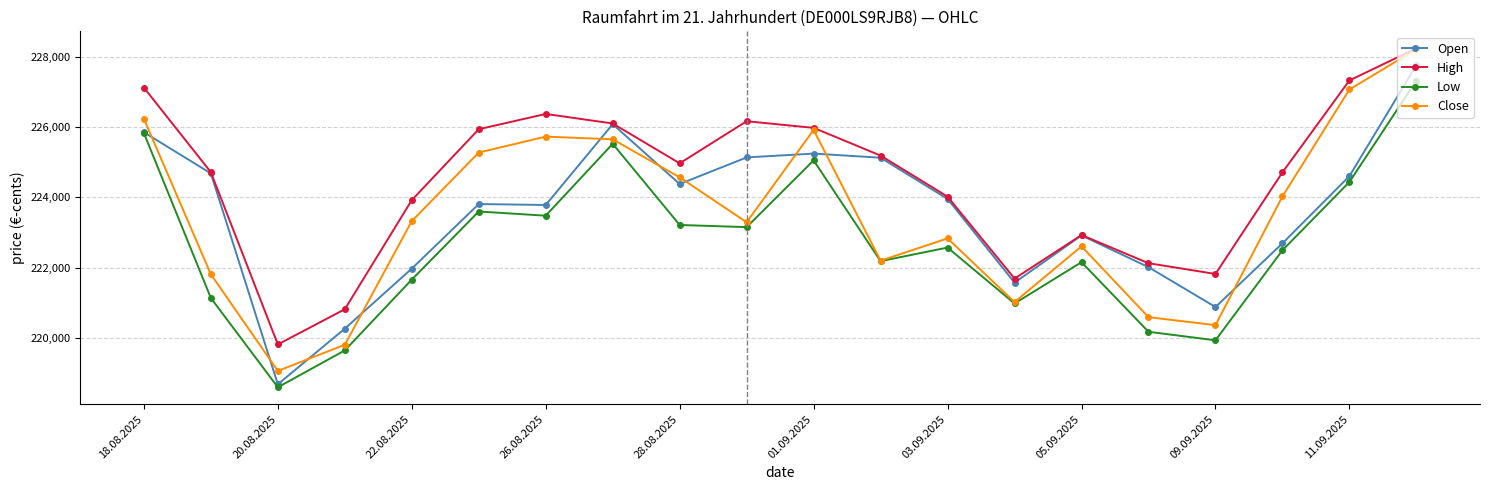

What is the lowest value of the Low series?

218606